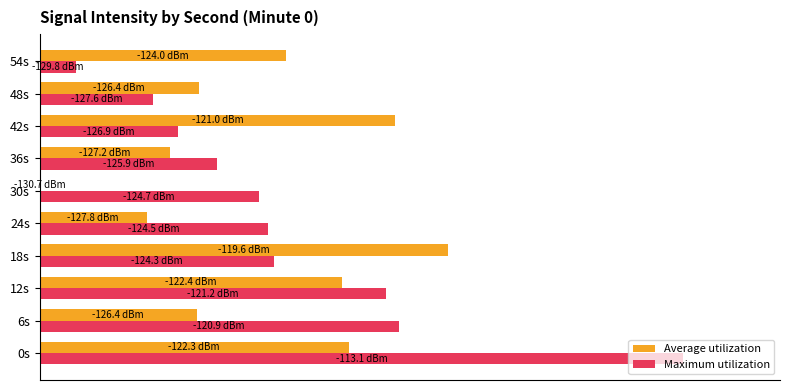

What is the average value of the Maximum utilization series?

6.8